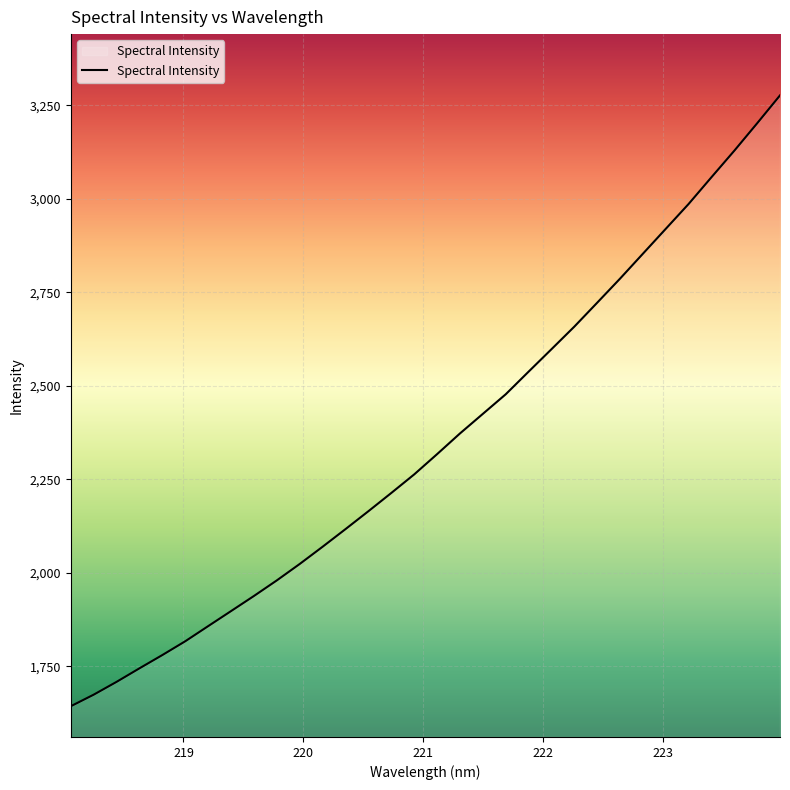

What is the difference between the maximum and minimum values?

1633.1